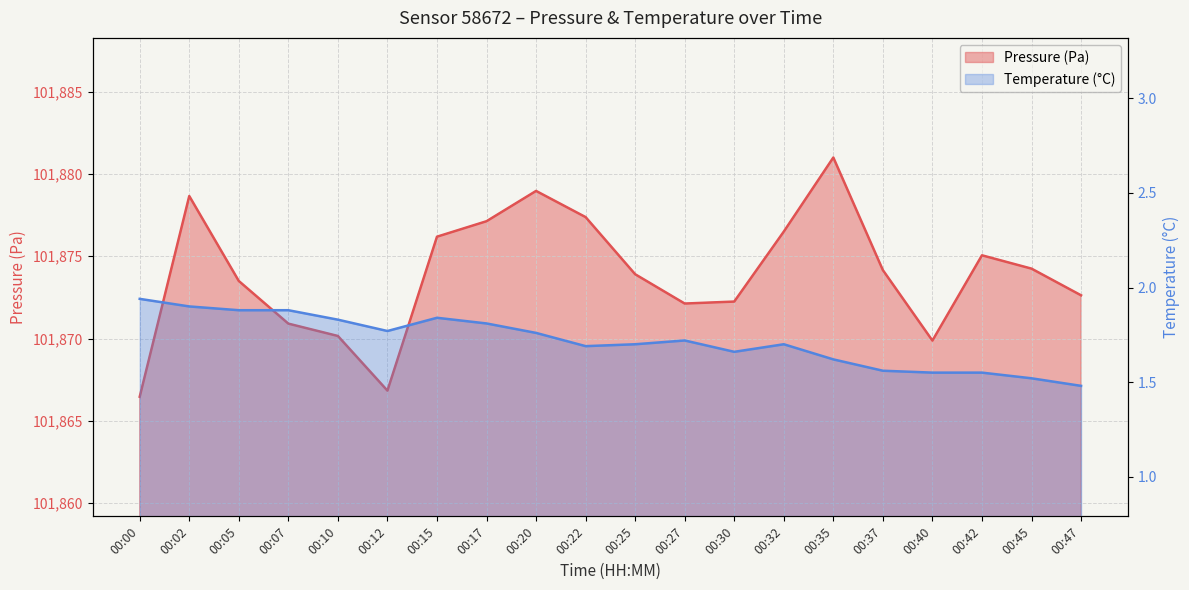

Rank the series by their average value, from highest to lowest.

pressure, temperature